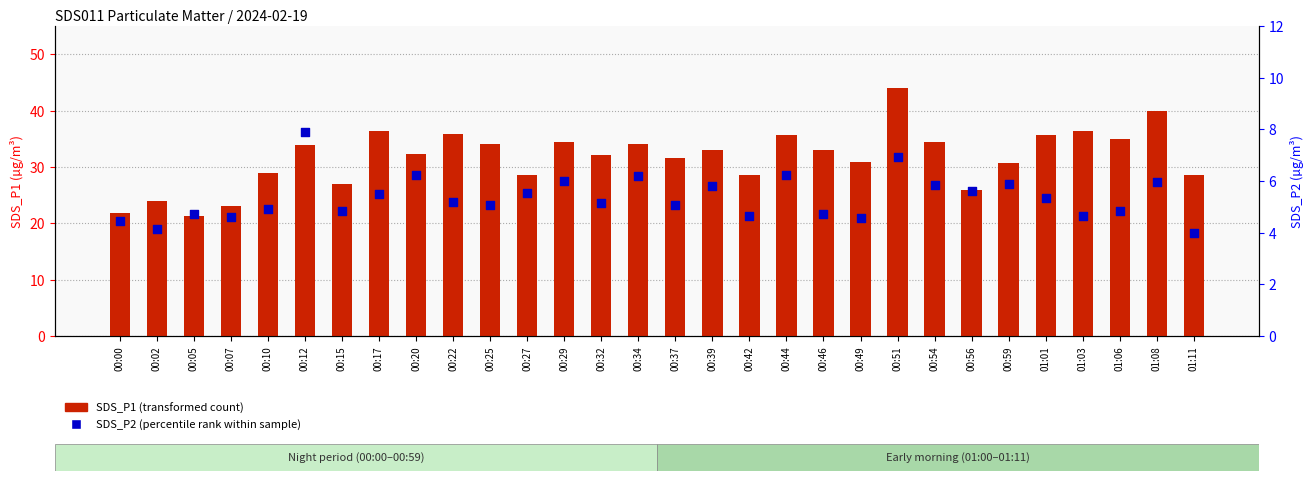

What is the total value across all series at 00:07?

27.8